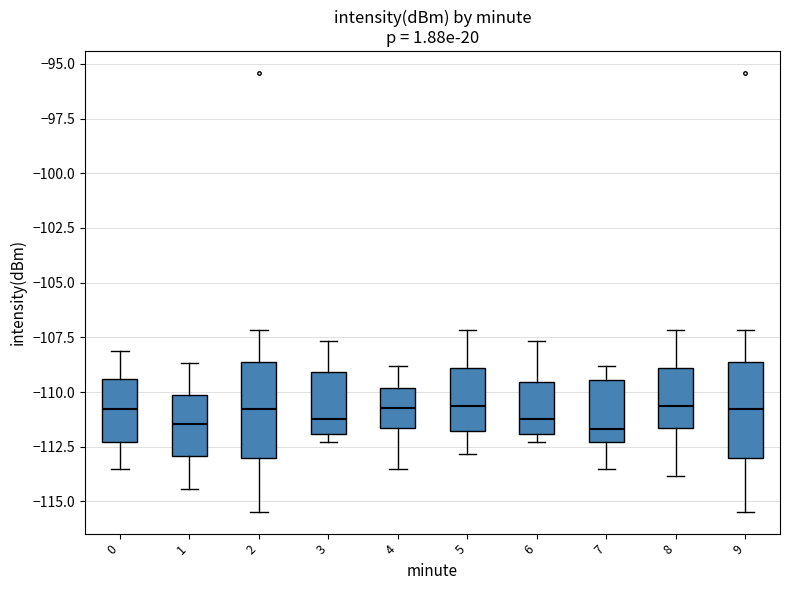

Reading left to right, read every box against the y-axis: the position of its median line, the range the box covers, and the ends of its whiskers. The values are not printed on the chart, so give them approximately, as read against the axis.

0: median -111.0, box -112.5 to -109.5, whiskers -113.5 to -108.0
1: median -111.5, box -113.0 to -110.0, whiskers -114.5 to -108.5
2: median -111.0, box -113.0 to -108.5, whiskers -115.5 to -107.0
3: median -111.0, box -112.0 to -109.0, whiskers -112.5 to -107.5
4: median -110.5, box -111.5 to -110.0, whiskers -113.5 to -109.0
5: median -110.5, box -112.0 to -109.0, whiskers -113.0 to -107.0
6: median -111.0, box -112.0 to -109.5, whiskers -112.5 to -107.5
7: median -111.5, box -112.5 to -109.5, whiskers -113.5 to -109.0
8: median -110.5, box -111.5 to -109.0, whiskers -114.0 to -107.0
9: median -111.0, box -113.0 to -108.5, whiskers -115.5 to -107.0